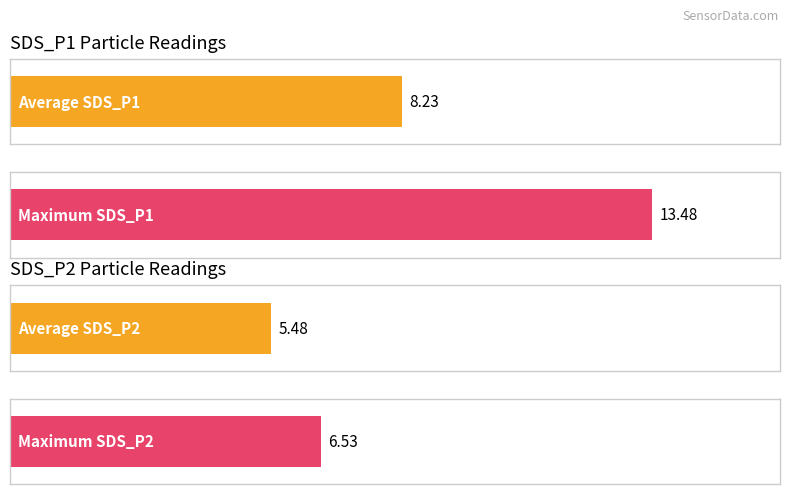

Does the chart contain any negative values?

No